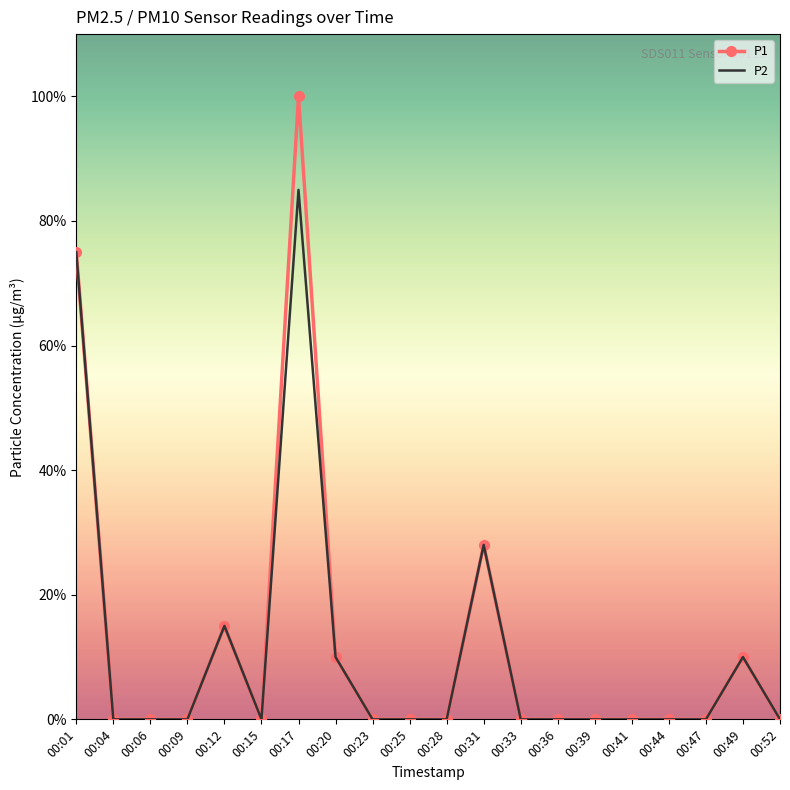

Is the value of P2 at 00:09 greater than the value of P1 at 00:17?

No